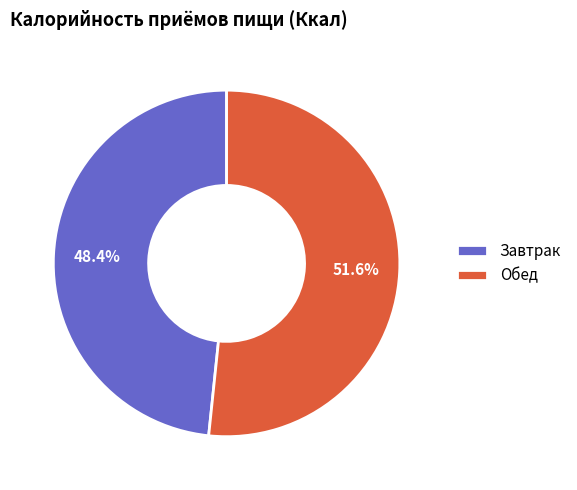

Count the number of slices in the pie.

2